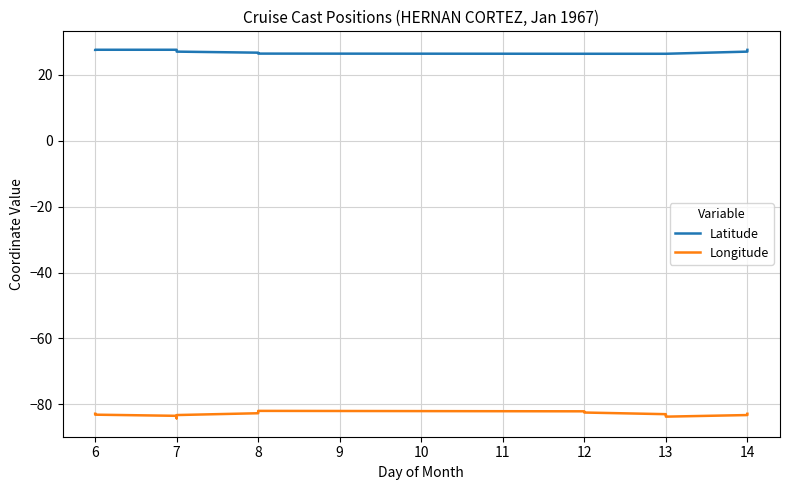

True or false: Latitude and Longitude intersect in this chart.

False